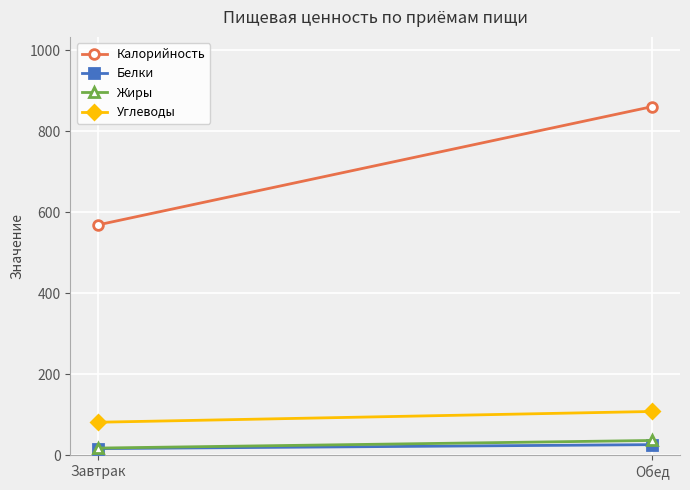

True or false: Жиры has a value of 17.5 at Завтрак.

True